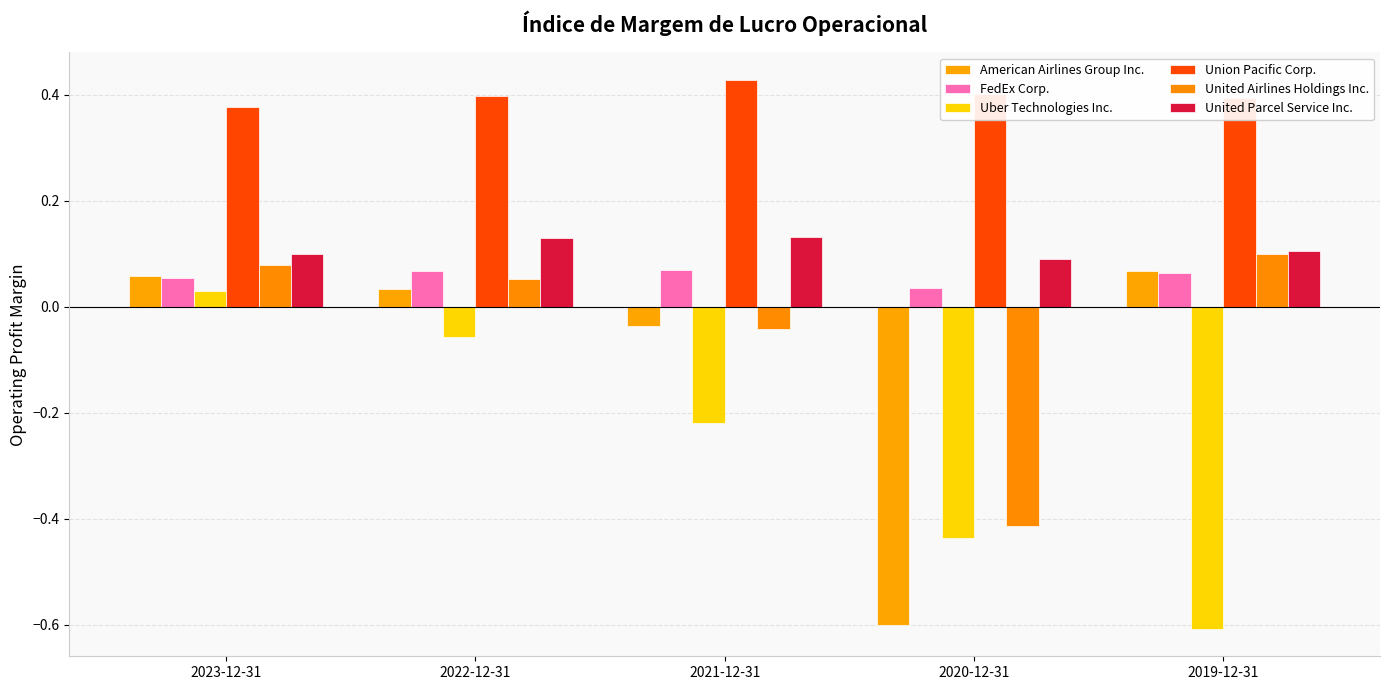

Count the number of categories in the chart.

5